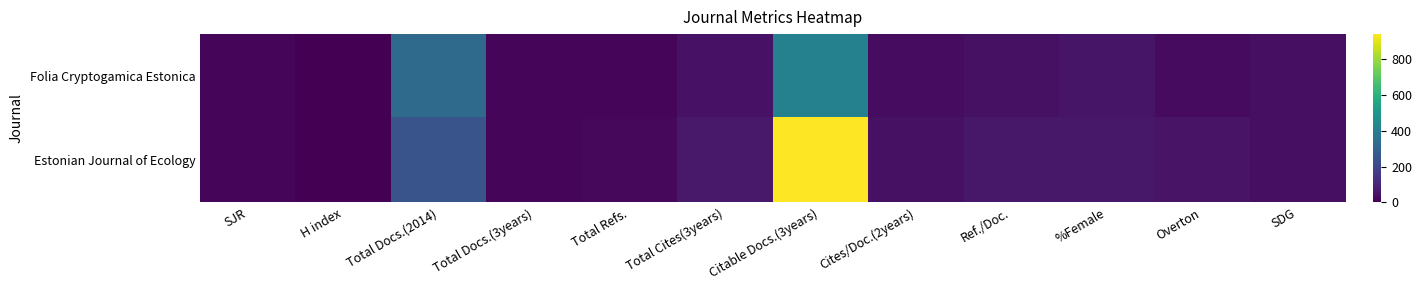

Between Citable Docs.(3years) and Ref./Doc., which series saw the biggest shift?

Estonian Journal of Ecology